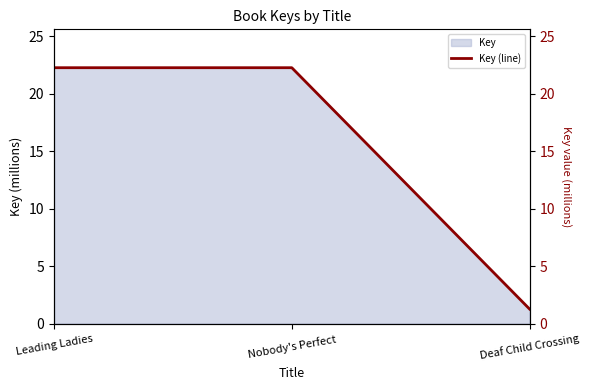

What is the minimum value shown in the chart?

1.3